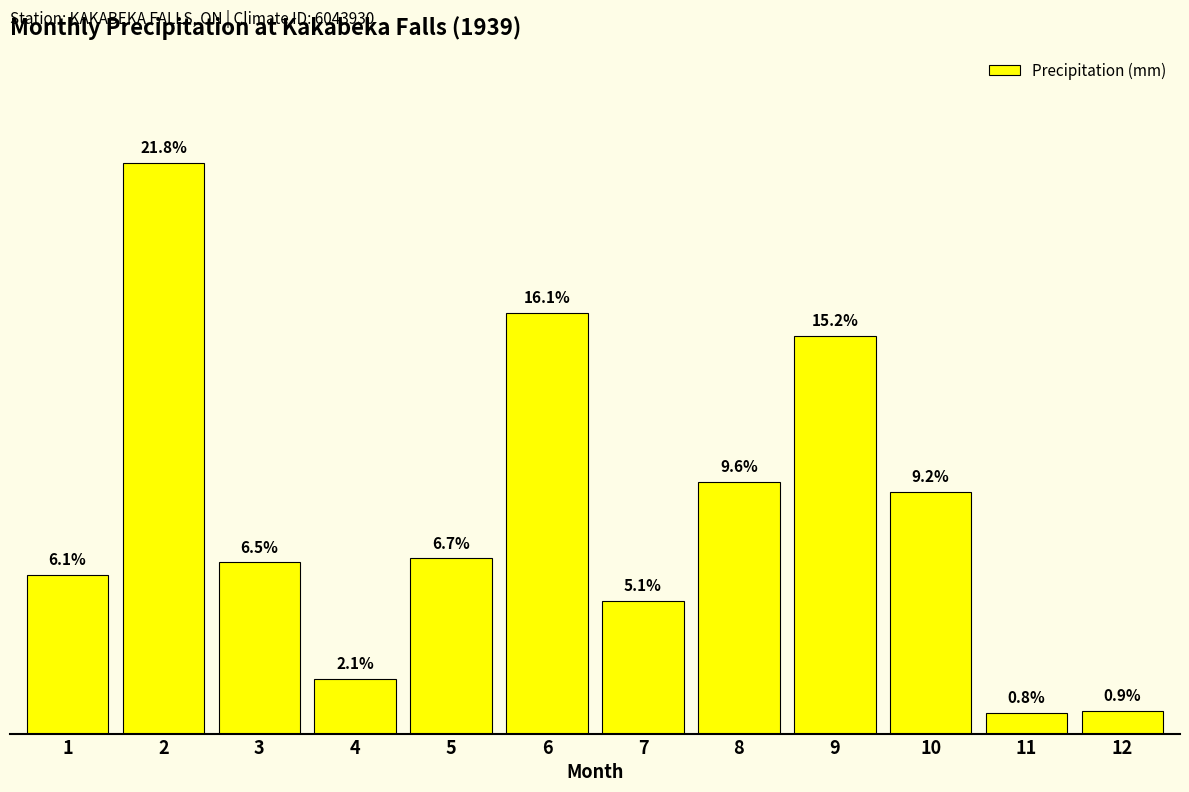

Which category has the highest value across all series?

2